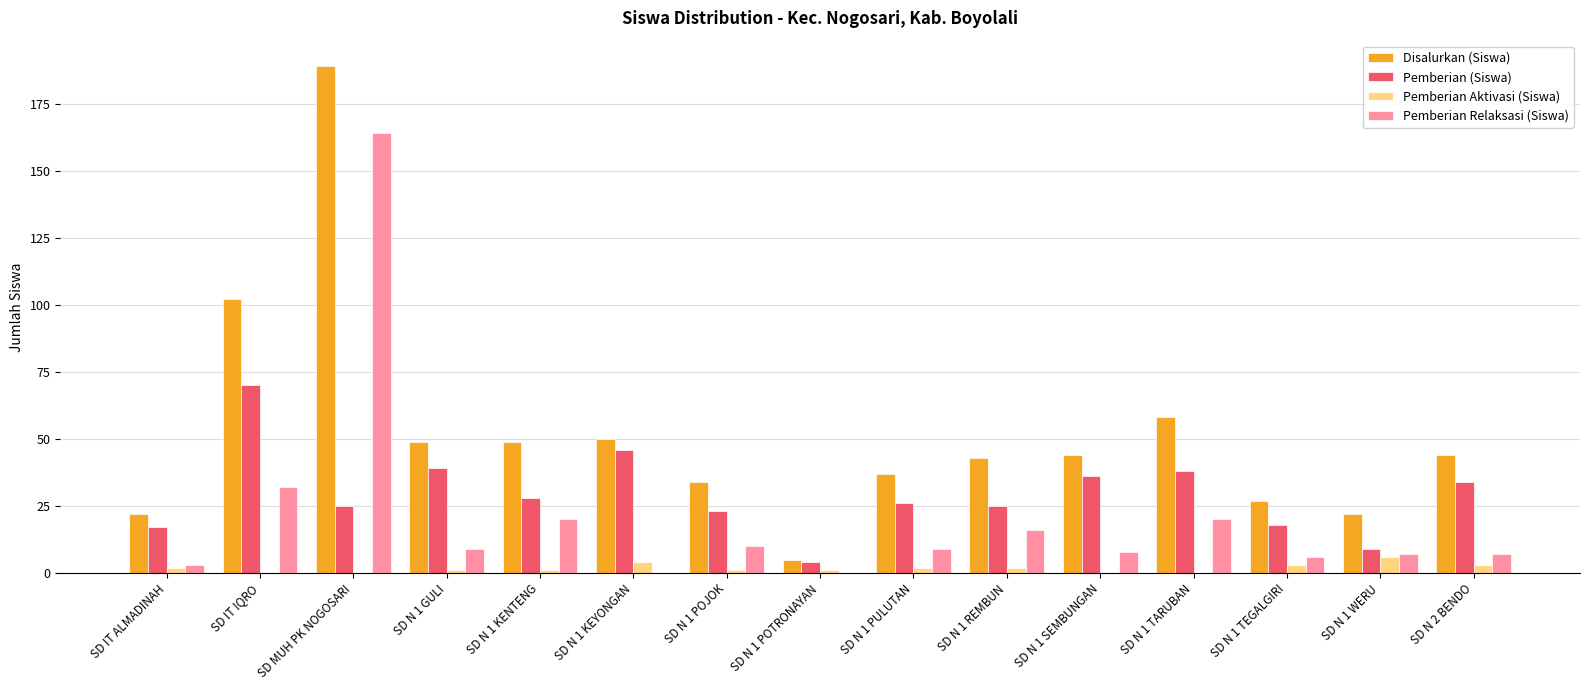

The value of Pemberian Relaksasi (Siswa) at SD N 1 KENTENG is 20. True or false?

True